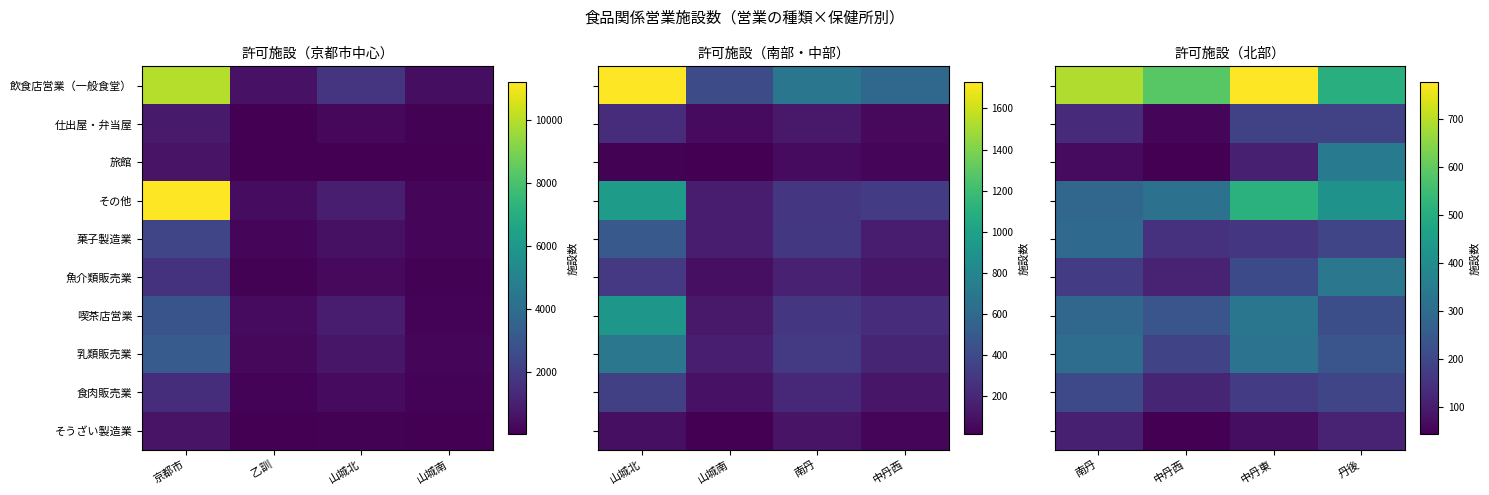

Count the 飲食店営業（一般食堂） values in the range 586 to 778.

3